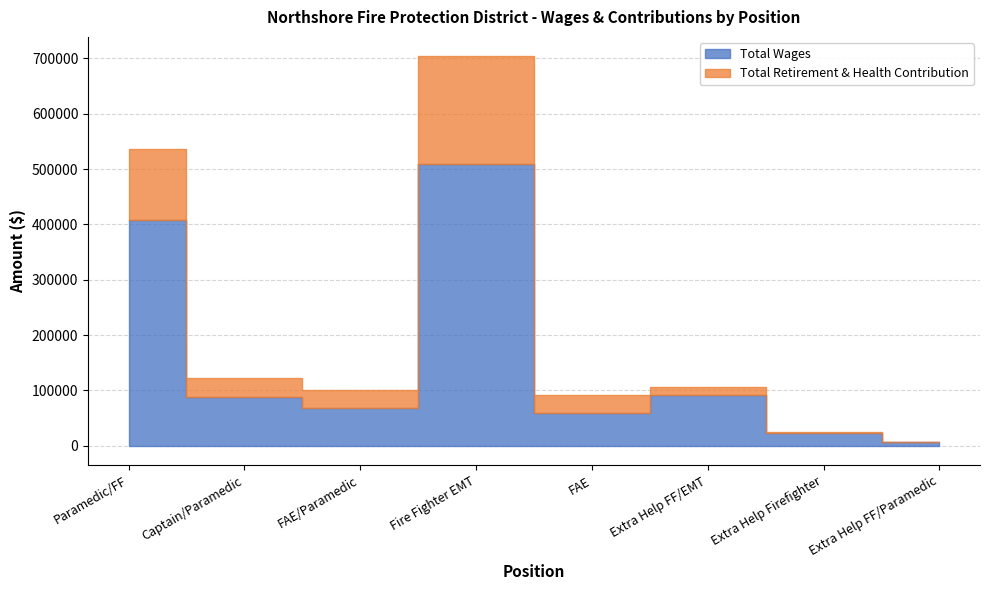

What is the label of the 6th point from the left?

Extra Help FF/EMT